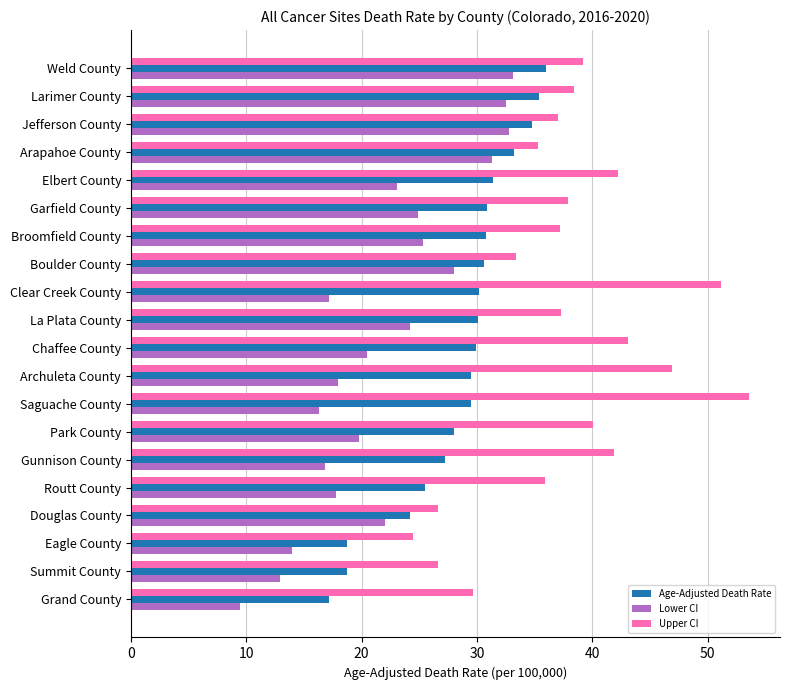

The value of Lower CI at Chaffee County is 20.5. True or false?

True